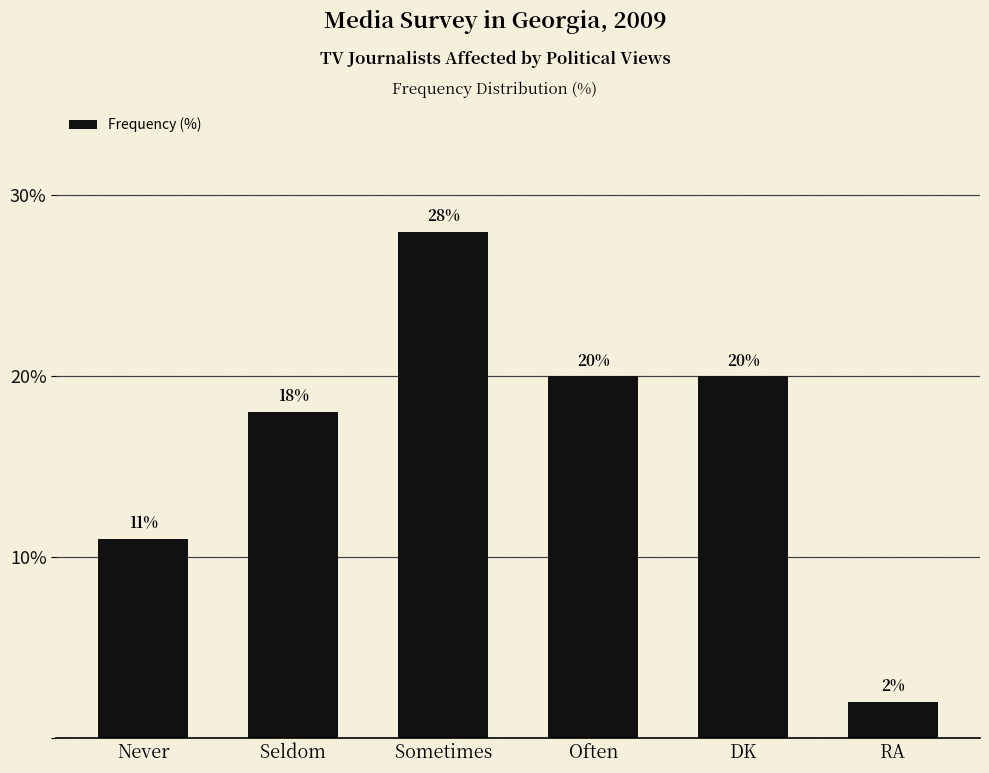

What is the label of the 3rd bar from the left?

Sometimes